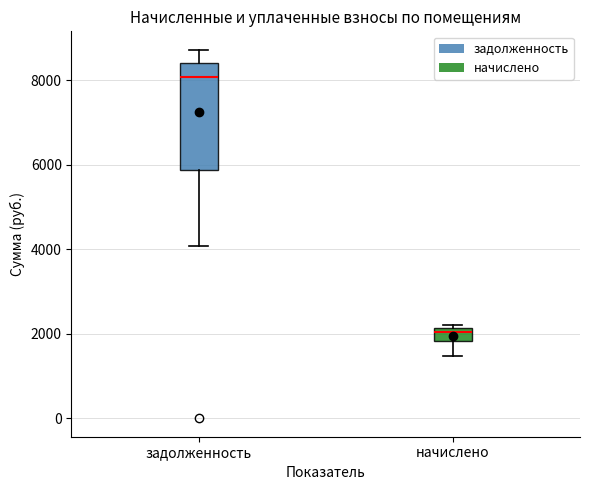

Reading left to right, transcribe this box plot: for each box, give where its median line is, the range the box spans, and where its two whiskers end, as read against the y-axis. The values are not printed on the chart, so give them approximately, as read against the axis.

задолженность: median 8000, box 5800 to 8400, whiskers 4000 to 8800
начислено: median 2000, box 1800 to 2200, whiskers 1400 to 2200 (just above the box's upper edge)